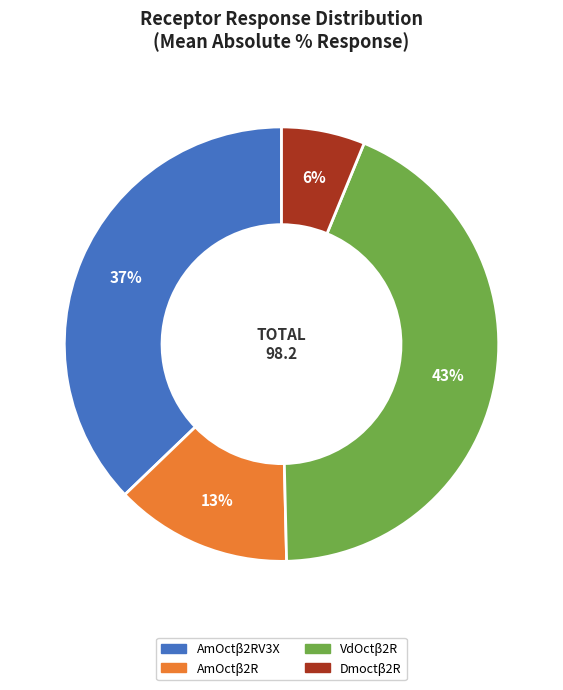

Does any single category account for the majority?

No